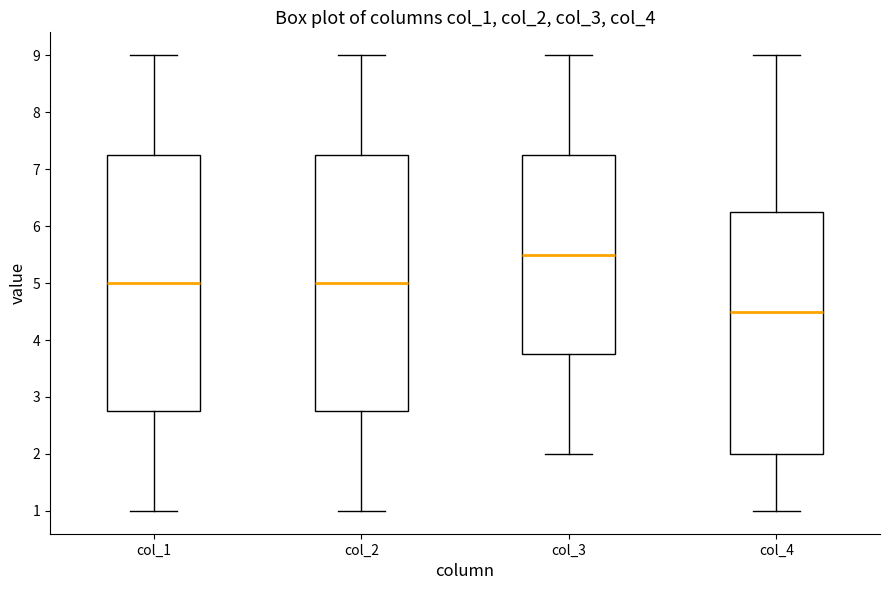

Reading left to right, transcribe this box plot: for each box, give where its median line is, the range the box spans, and where its two whiskers end, as read against the y-axis. The values are not printed on the chart, so give them approximately, as read against the axis.

col_1: median 5.0, box 2.8 to 7.3, whiskers 1.0 to 9.0
col_2: median 5.0, box 2.8 to 7.3, whiskers 1.0 to 9.0
col_3: median 5.5, box 3.8 to 7.3, whiskers 2.0 to 9.0
col_4: median 4.5, box 2.0 to 6.3, whiskers 1.0 to 9.0